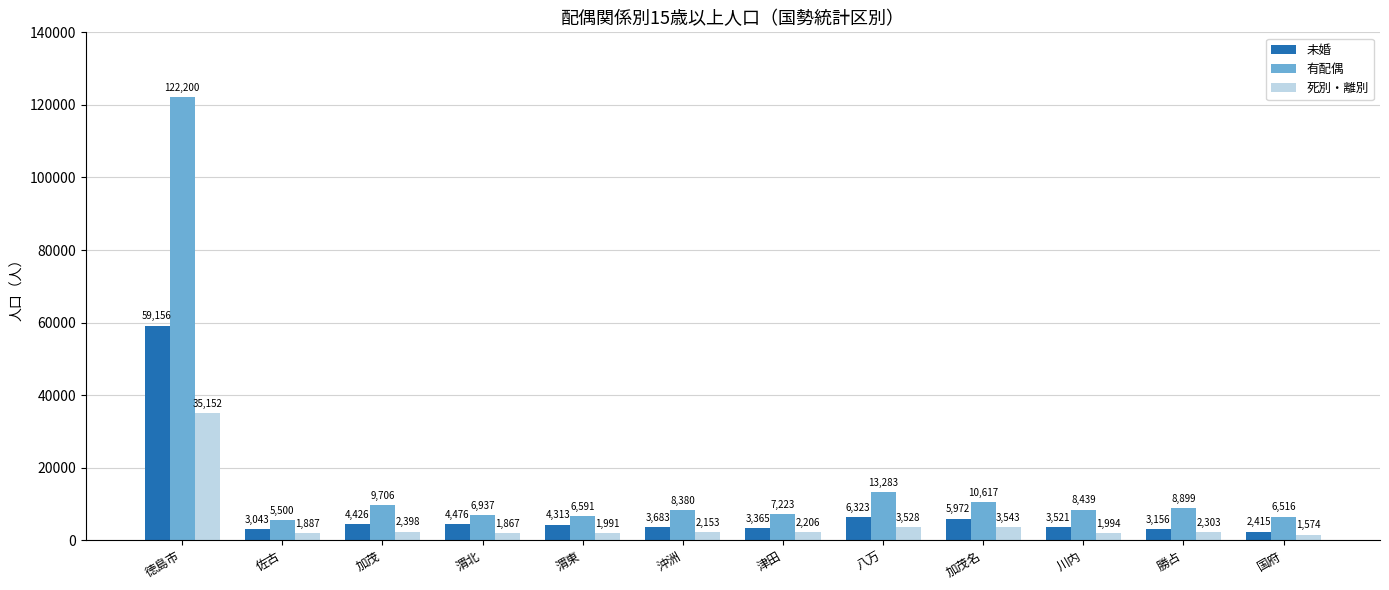

At 渭東, list the series in order from smallest to largest.

死別・離別, 未婚, 有配偶